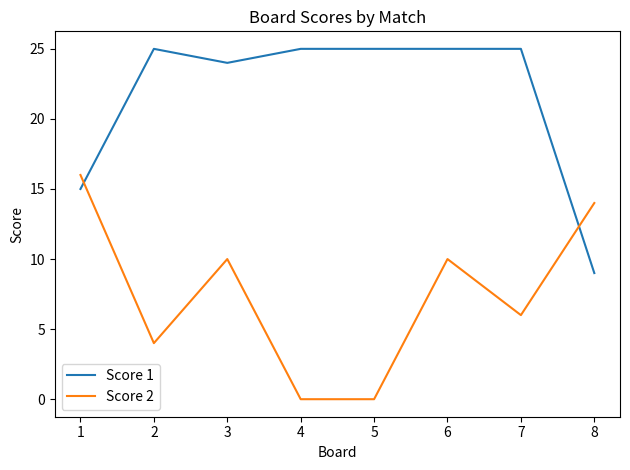

Where do Score 1 and Score 2 first cross each other?

1 and 2